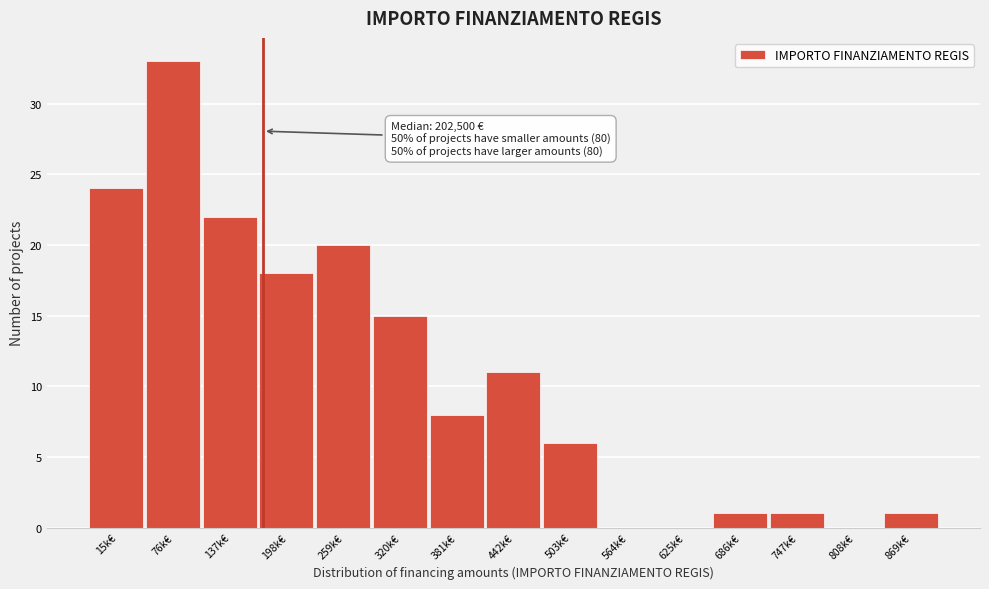

Reading left to right, what are all the values shown in this chart?

15k€=24	76k€=33	137k€=22	198k€=18	259k€=20	320k€=15	381k€=8	442k€=11	503k€=6	564k€=0	625k€=0	686k€=1	747k€=1	808k€=0	869k€=1